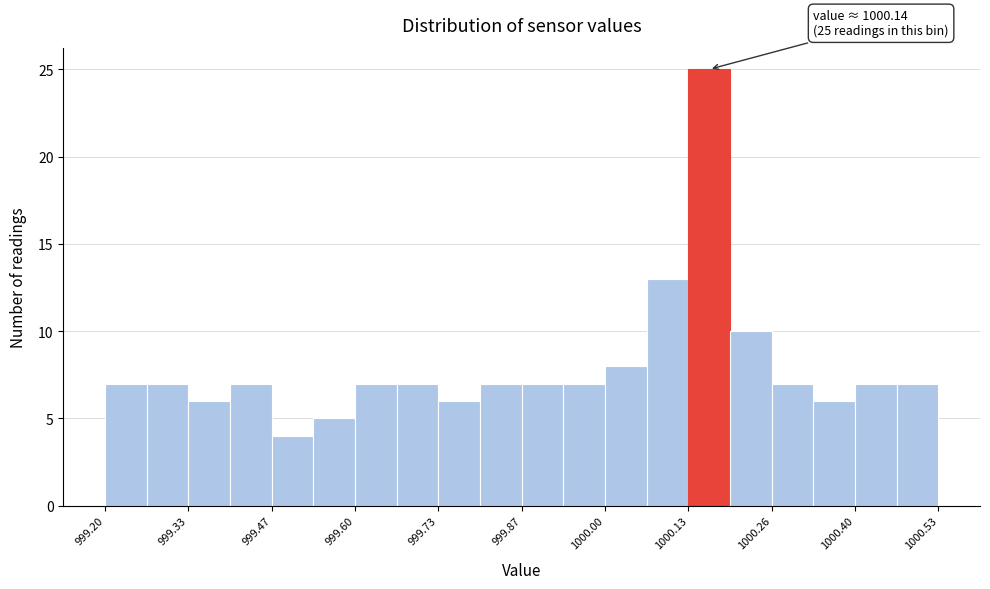

Around what value on the x-axis is the tallest bar? Give the approximate position of its centre, as read against the axis.

1000.16